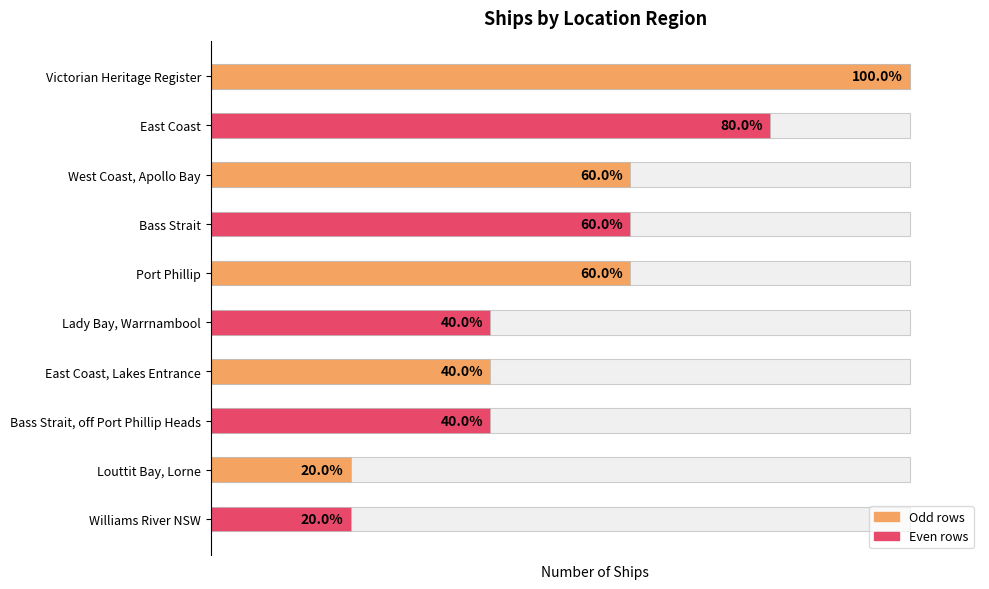

Between Lady Bay, Warrnambool and Port Phillip, which is larger?

Port Phillip